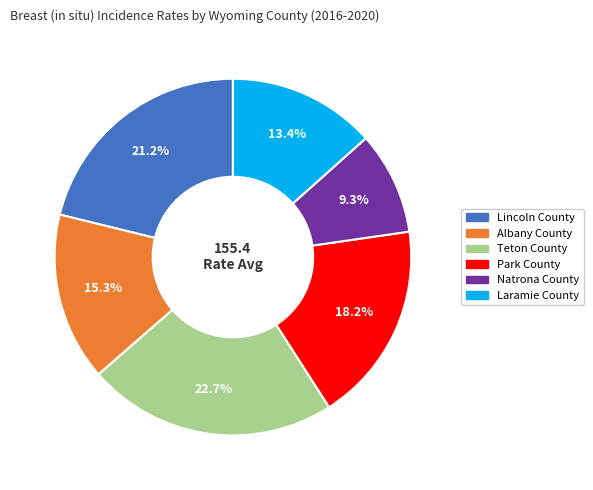

Is Natrona County the majority of the pie?

No